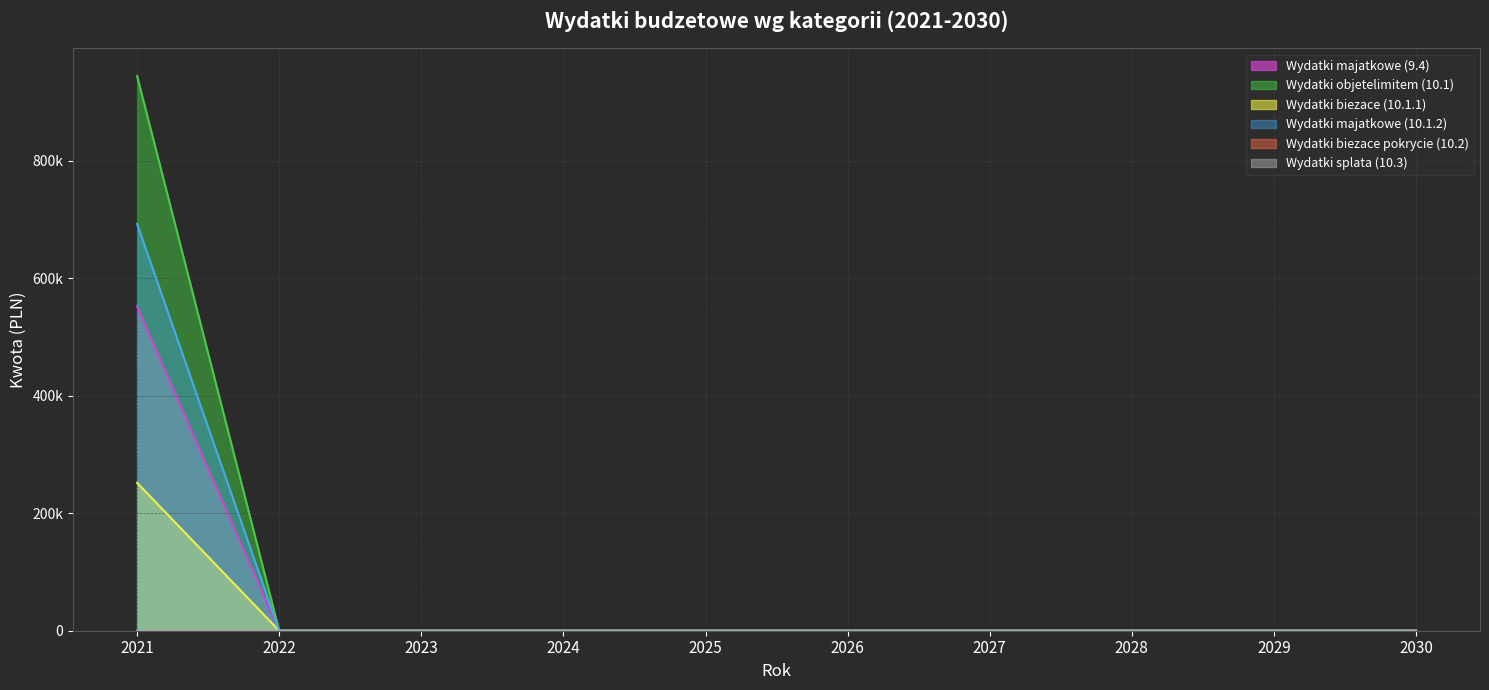

Where is Wydatki biezace (10.1.1) nearest to the value 472117?

2022